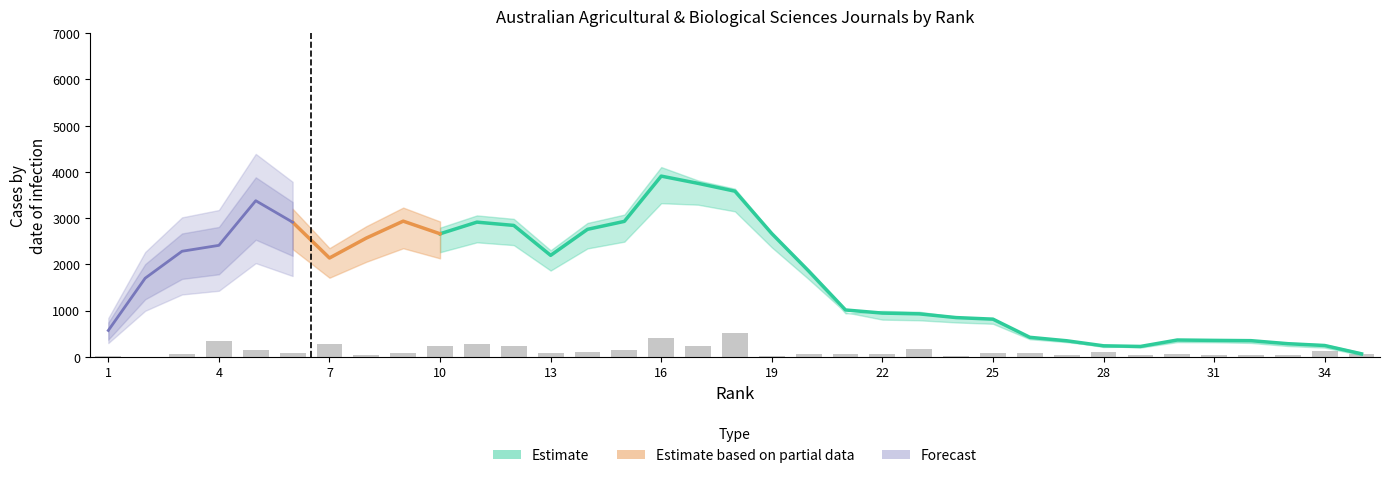

List the labels in order of Total Refs. value, largest first.

18, 4, 16, 10, 7, 17, 12, 5, 11, 3, 23, 9, 15, 14, 13, 20, 32, 25, 21, 6, 24, 22, 30, 2, 27, 31, 19, 26, 8, 34, 28, 29, 35, 1, 33